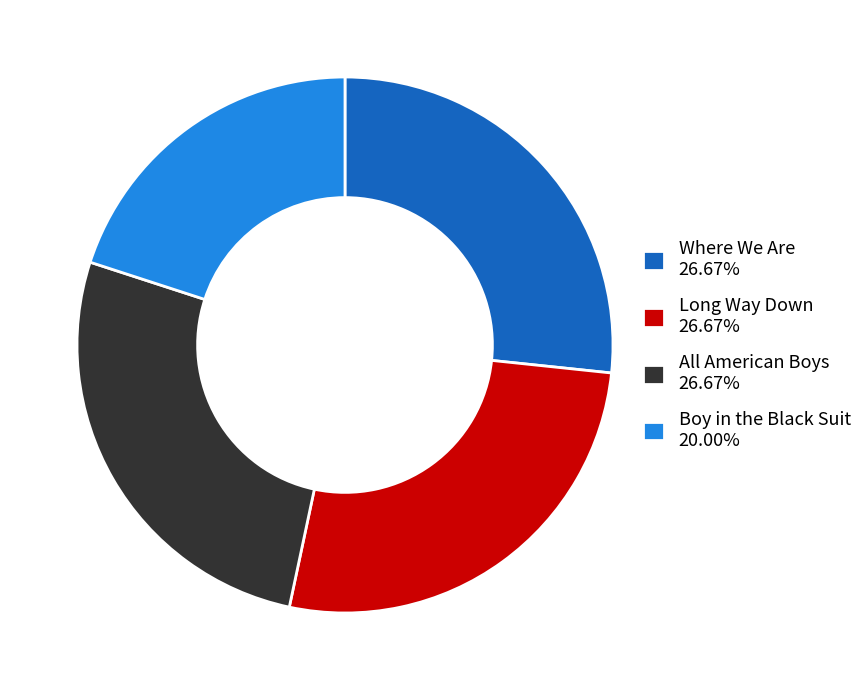

What is the ratio of the value at Long Way Down 26.67% to the value at Boy in the Black Suit 20.00%?

1.3